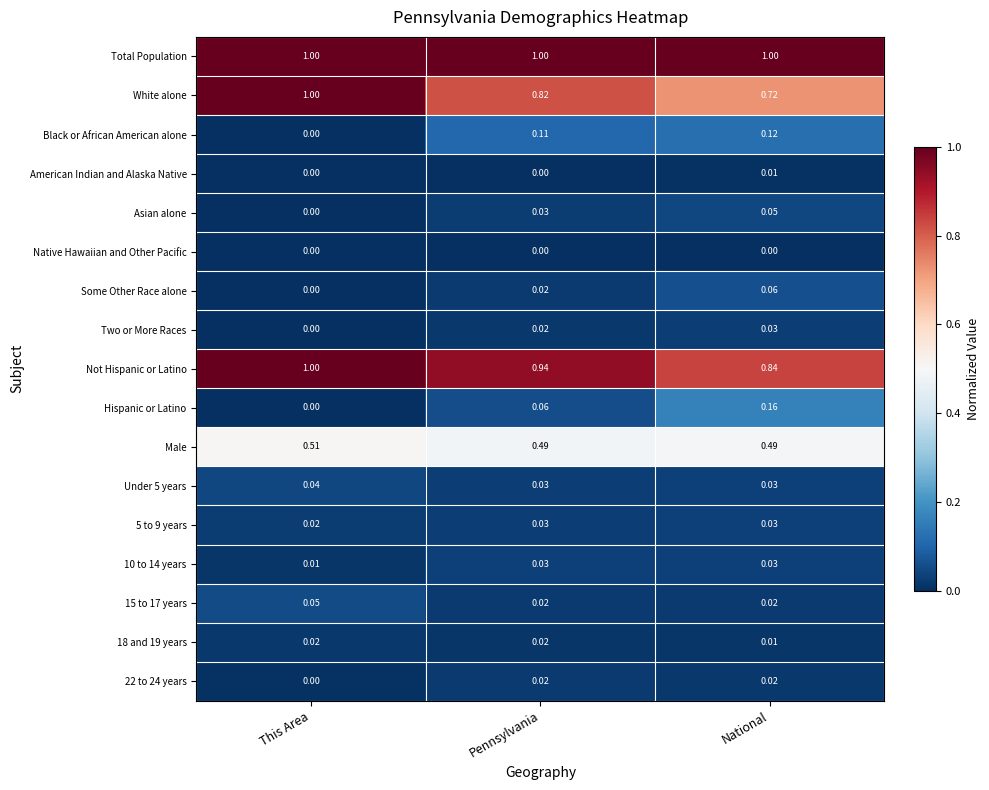

Where is Asian alone nearest to the value 0?

This Area